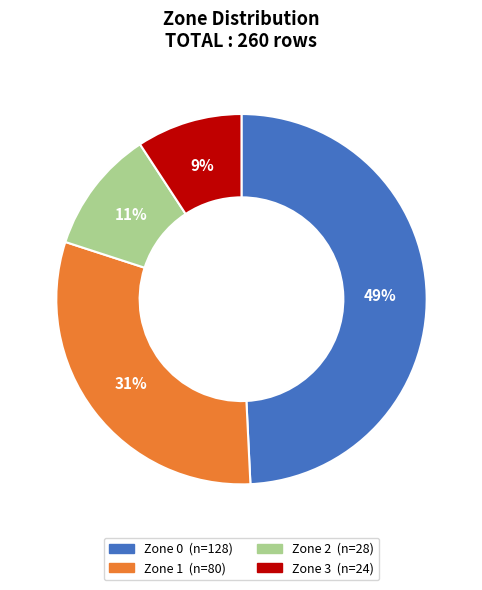

Count the number of slices in the pie.

4